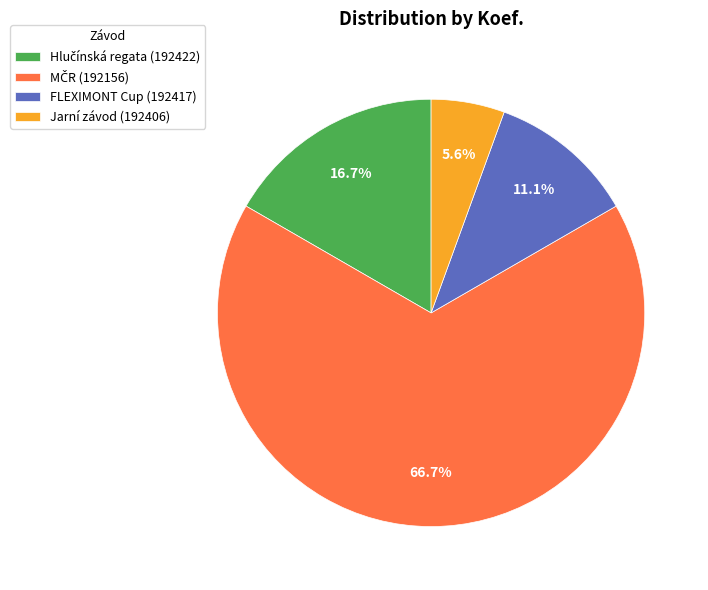

Is FLEXIMONT Cup (192417) the majority of the pie?

No